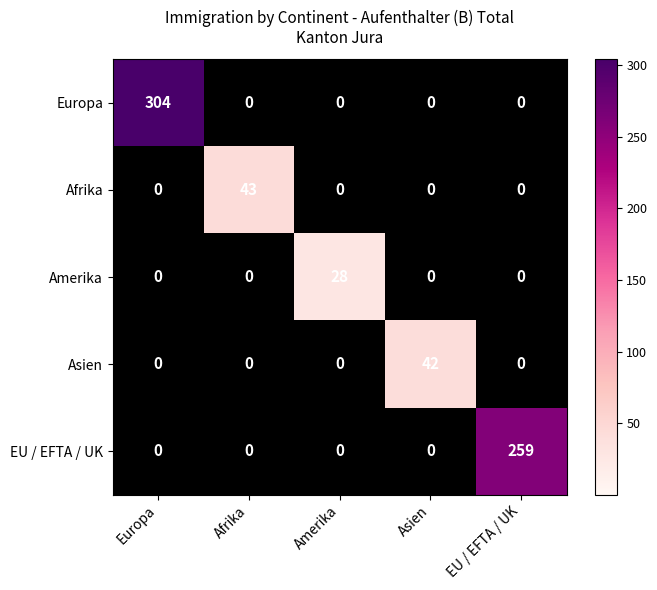

At which category is the sum across all series the highest?

Europa